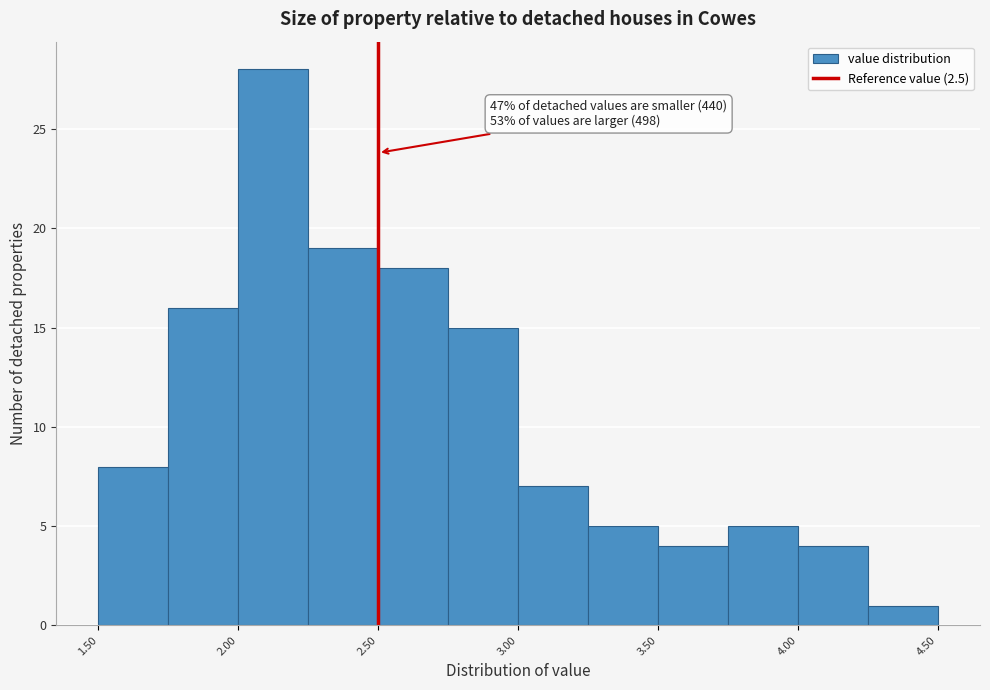

Which range on the x-axis has the tallest bar?

2.00 to 2.25